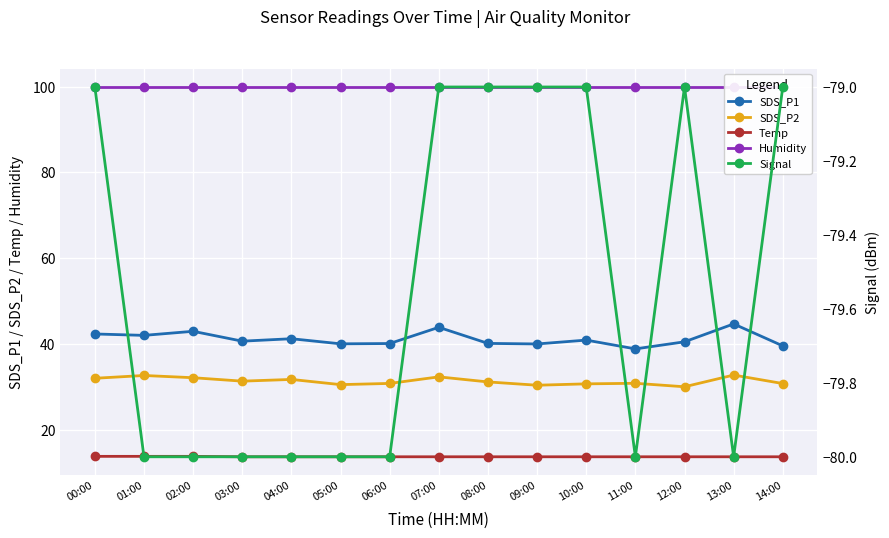

Reading left to right, list all the values displayed in this chart.

SDS_P1: 00:00=42.3	01:00=42.0	02:00=43.0	03:00=40.6	04:00=41.2	05:00=40.0	06:00=40.1	07:00=43.9	08:00=40.1	09:00=40.0	10:00=40.9	11:00=38.9	12:00=40.5	13:00=44.7	14:00=39.5
SDS_P2: 00:00=32.0	01:00=32.6	02:00=32.1	03:00=31.3	04:00=31.7	05:00=30.5	06:00=30.8	07:00=32.3	08:00=31.1	09:00=30.4	10:00=30.7	11:00=30.8	12:00=30.0	13:00=32.8	14:00=30.8
Temp: 00:00=13.8	01:00=13.8	02:00=13.8	03:00=13.7	04:00=13.7	05:00=13.7	06:00=13.7	07:00=13.7	08:00=13.7	09:00=13.7	10:00=13.7	11:00=13.7	12:00=13.7	13:00=13.7	14:00=13.7
Humidity: 00:00=99.9	01:00=99.9	02:00=99.9	03:00=99.9	04:00=99.9	05:00=99.9	06:00=99.9	07:00=99.9	08:00=99.9	09:00=99.9	10:00=99.9	11:00=99.9	12:00=99.9	13:00=99.9	14:00=99.9
Signal: 00:00=-79.0	01:00=-80.0	02:00=-80.0	03:00=-80.0	04:00=-80.0	05:00=-80.0	06:00=-80.0	07:00=-79.0	08:00=-79.0	09:00=-79.0	10:00=-79.0	11:00=-80.0	12:00=-79.0	13:00=-80.0	14:00=-79.0